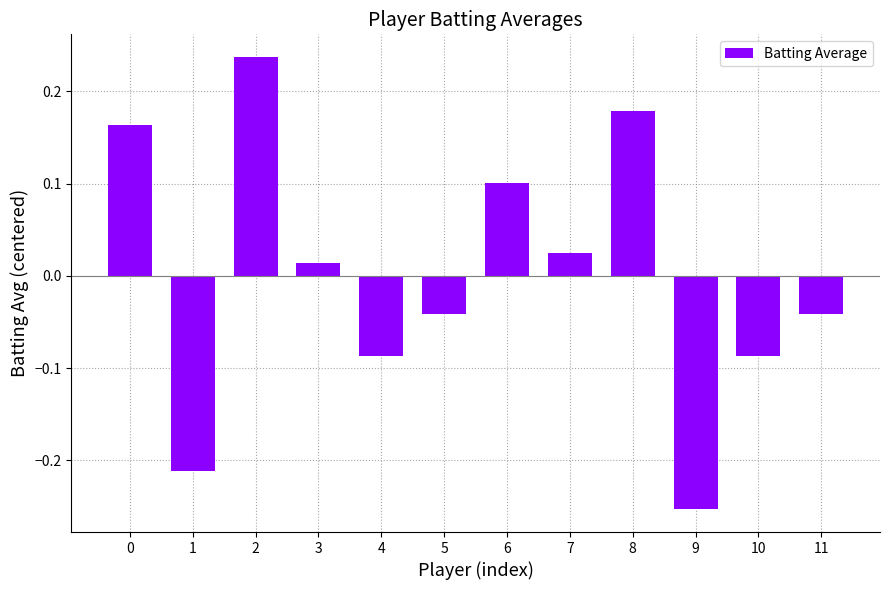

How many values are below 0?

6